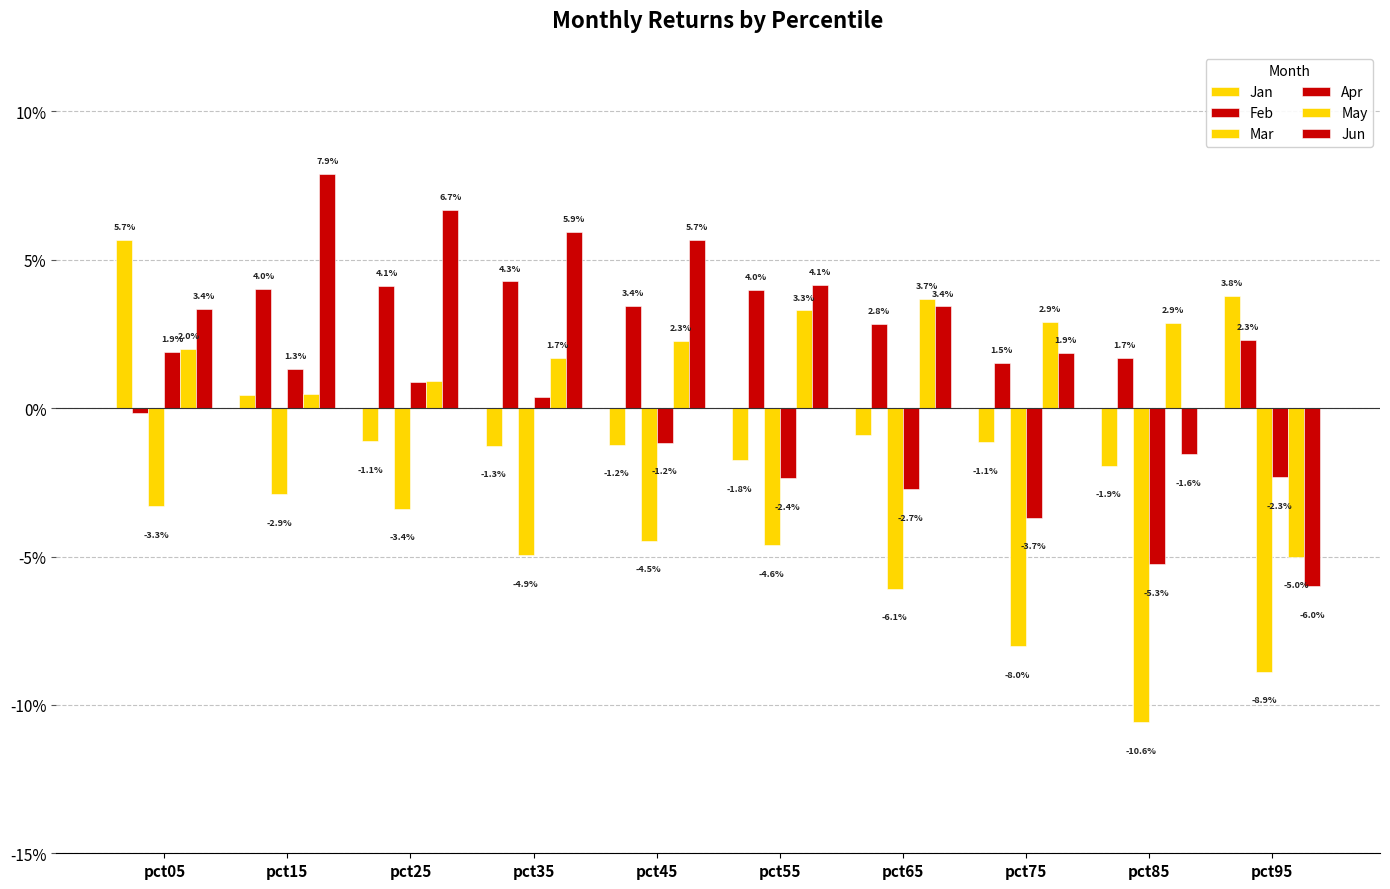

Rank the categories by Feb value from highest to lowest.

pct35, pct25, pct15, pct55, pct45, pct65, pct95, pct85, pct75, pct05